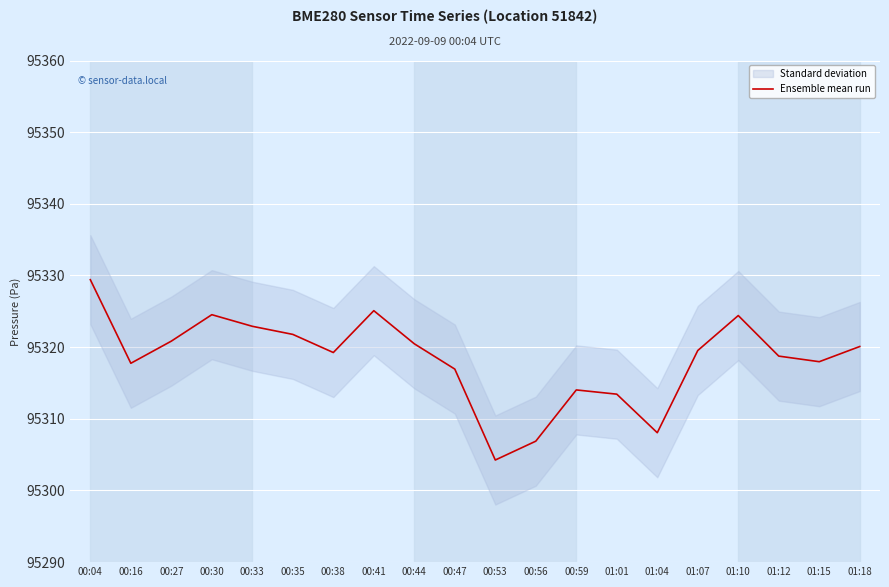

What position from the left is 00:27?

3